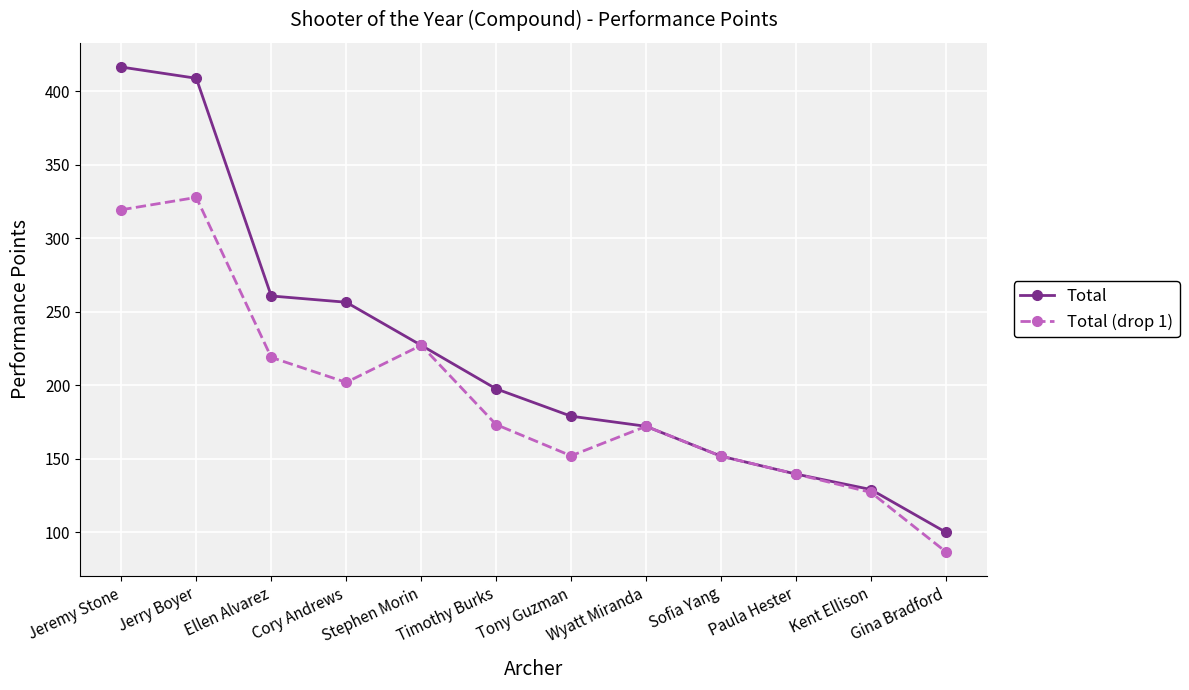

Which series changed the most between Jerry Boyer and Cory Andrews?

Total